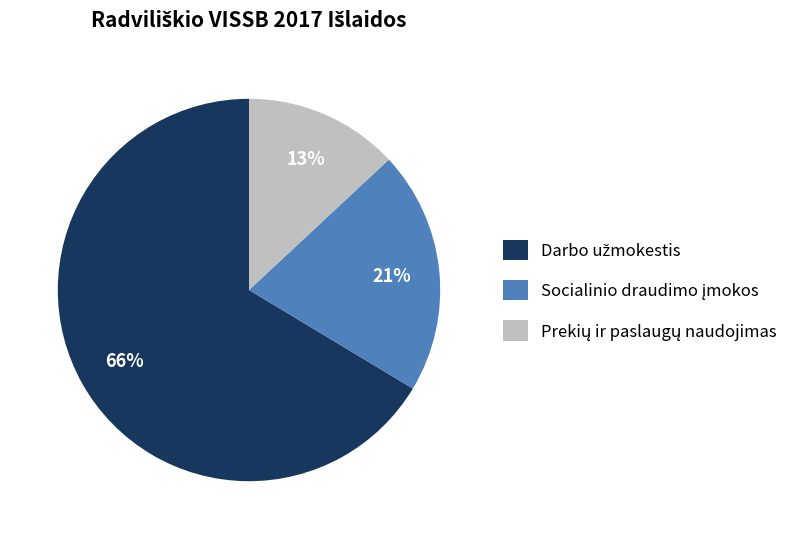

To the nearest percent, what is the difference between the largest and smallest slice percentages?

53%